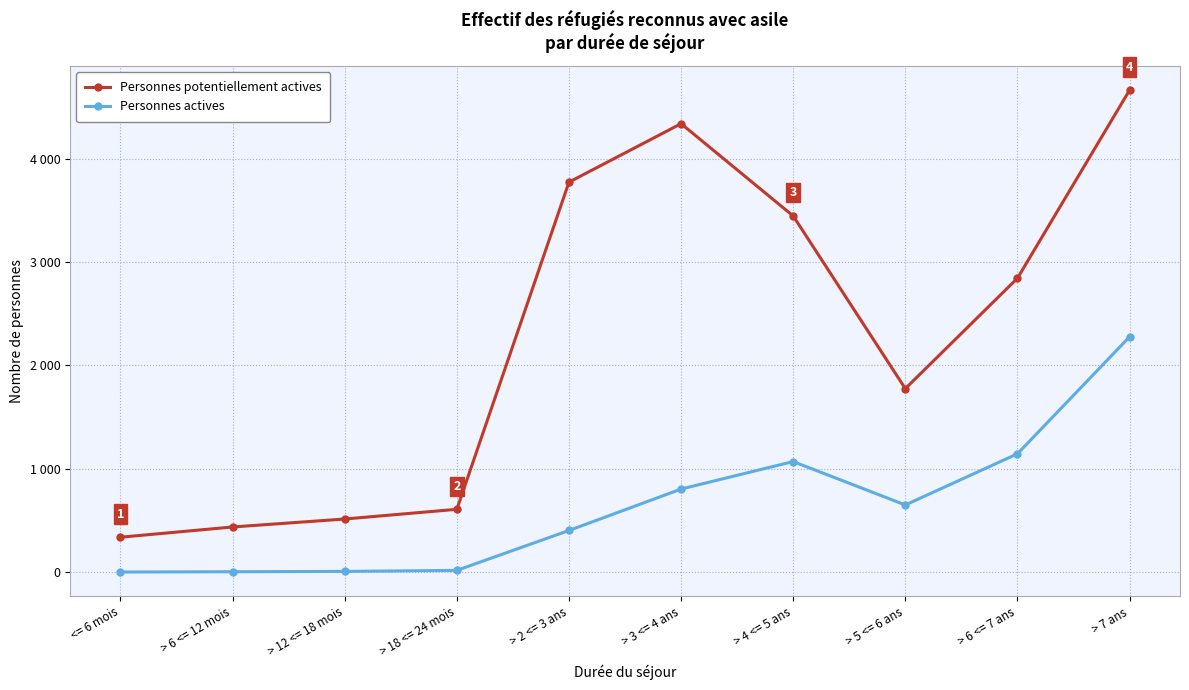

Reading right to left, list all the values displayed in this chart.

Personnes potentiellement actives: 4664	2844	1776	3447	4340	3774	608	514	437	338
Personnes actives: 2277	1145	650	1070	804	403	17	7	4	1